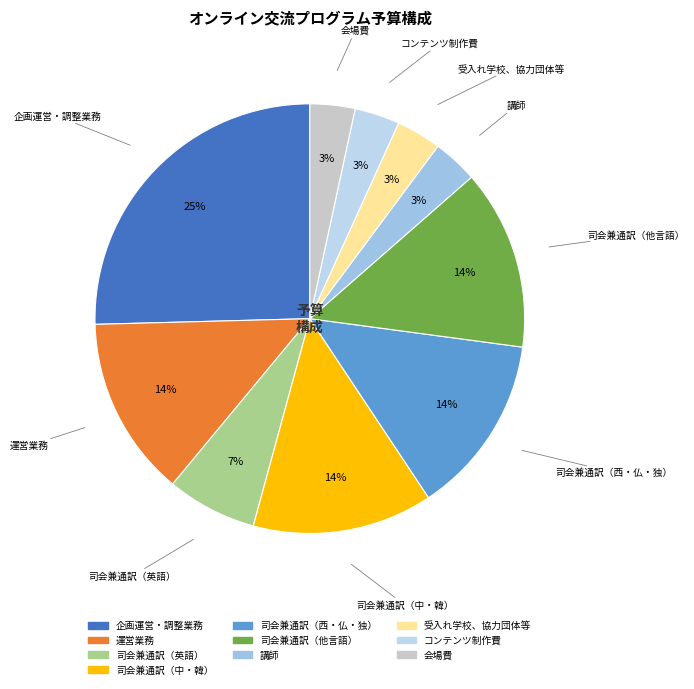

Which category has the biggest portion of the pie?

企画運営・調整業務